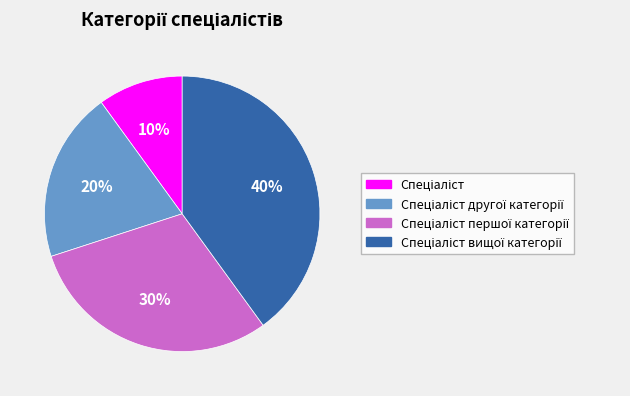

How many slices are in this pie chart?

4